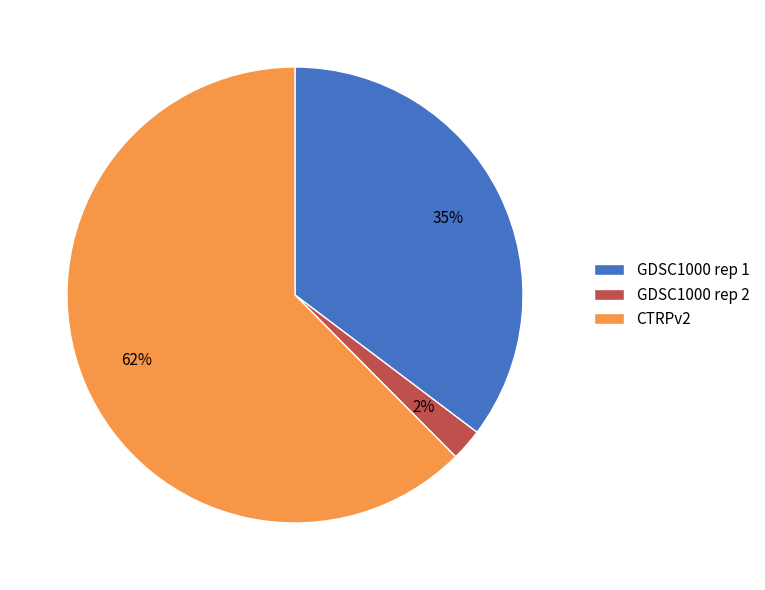

Rank the categories by value from lowest to highest.

GDSC1000 rep 2, GDSC1000 rep 1, CTRPv2